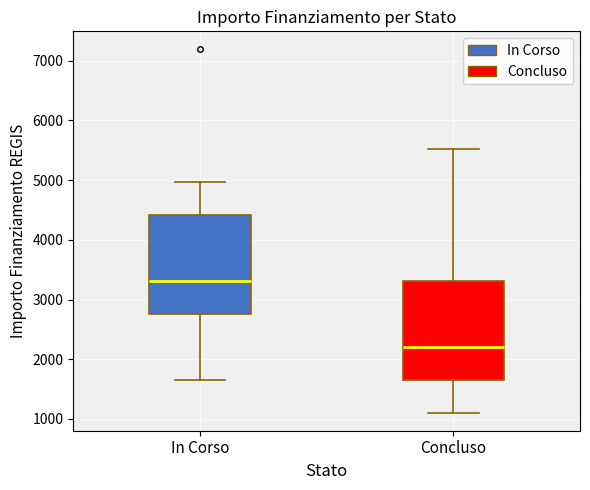

Which box's median line is the lowest?

Concluso